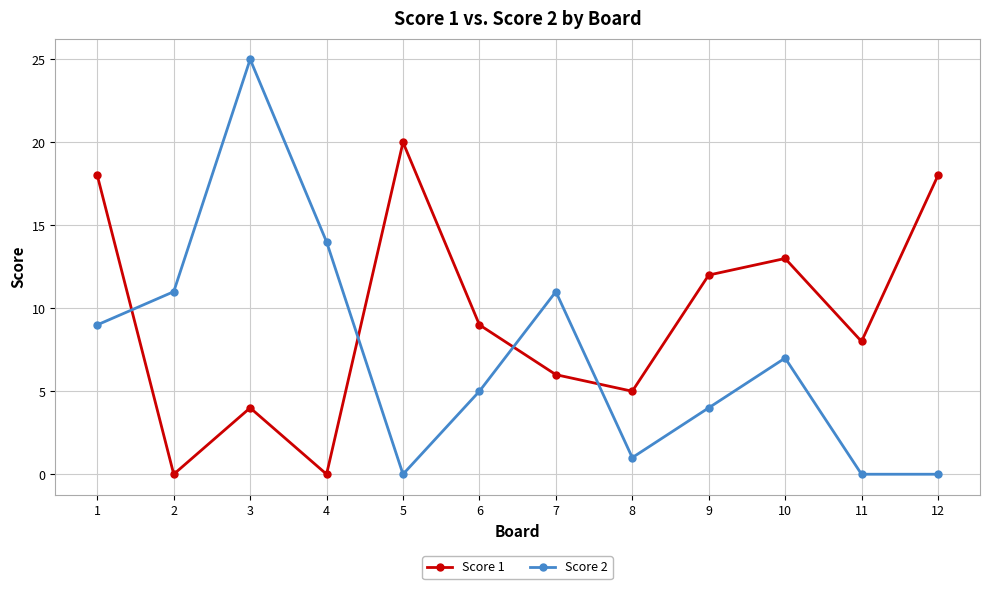

Count the number of categories in the chart.

12